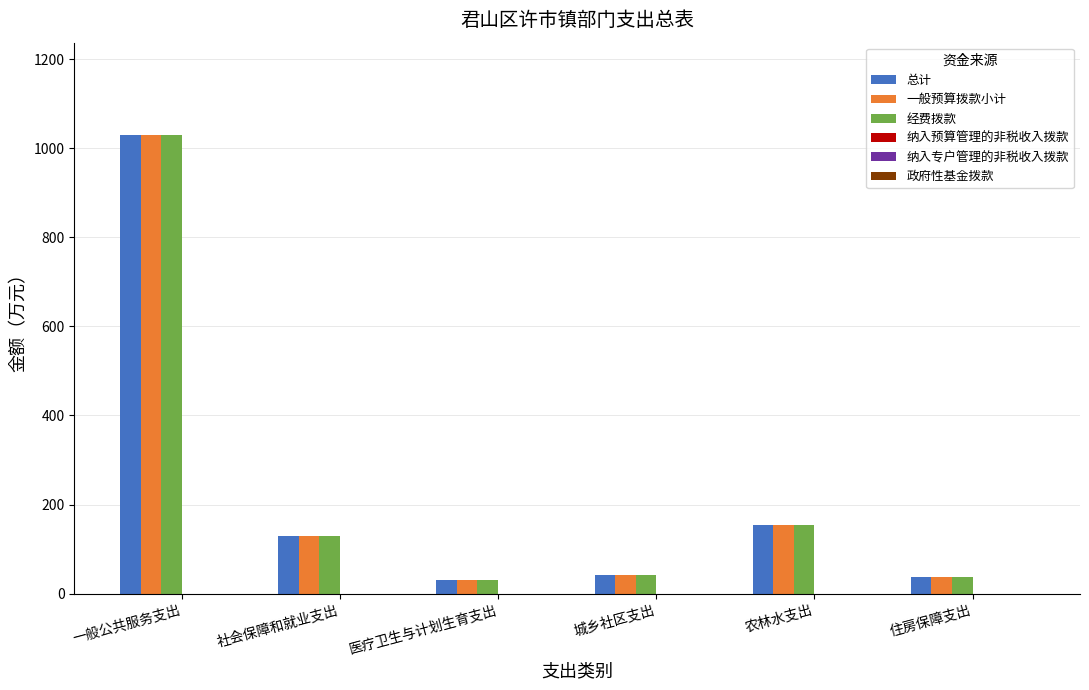

What is the average value of the 总计 series?

237.3